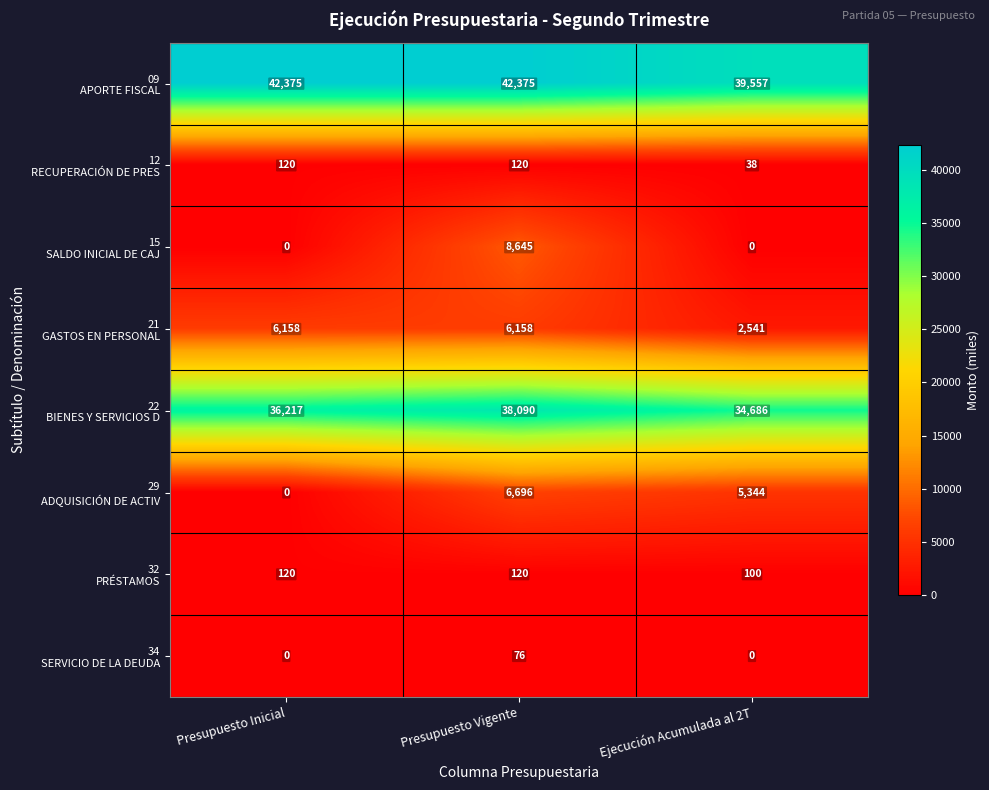

At which category is the sum across all series the highest?

Presupuesto Vigente